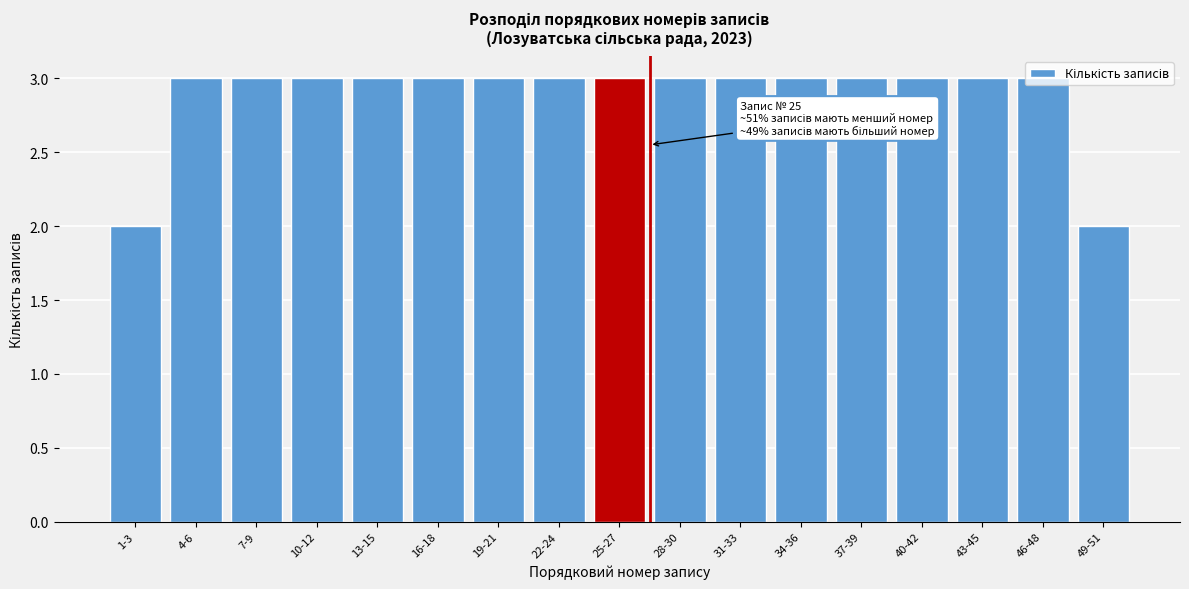

True or false: the data shows 4 at 28-30.

False